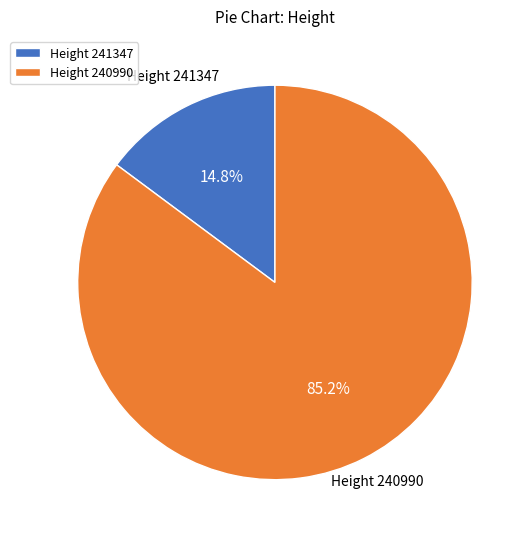

Which has a higher value, Height 241347 or Height 240990?

Height 240990